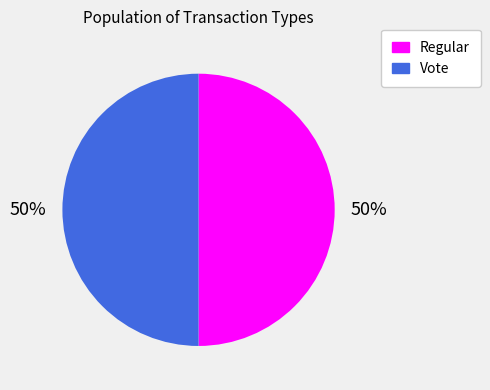

To the nearest percent, what is the combined percentage of Vote and Regular?

100%